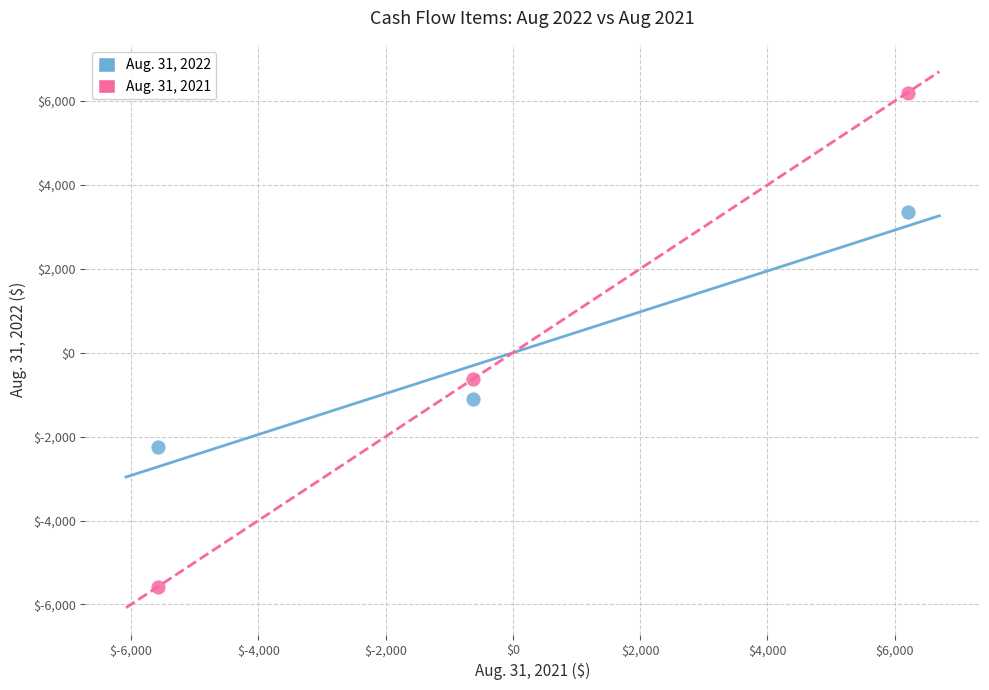

What are all the series names shown in the legend?

Aug. 31, 2022, Aug. 31, 2021